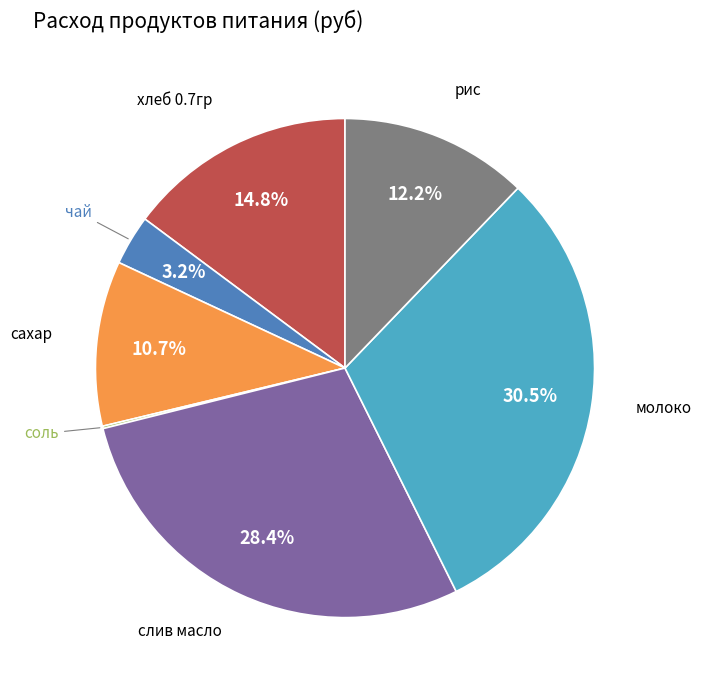

Is there a majority slice in this chart?

No